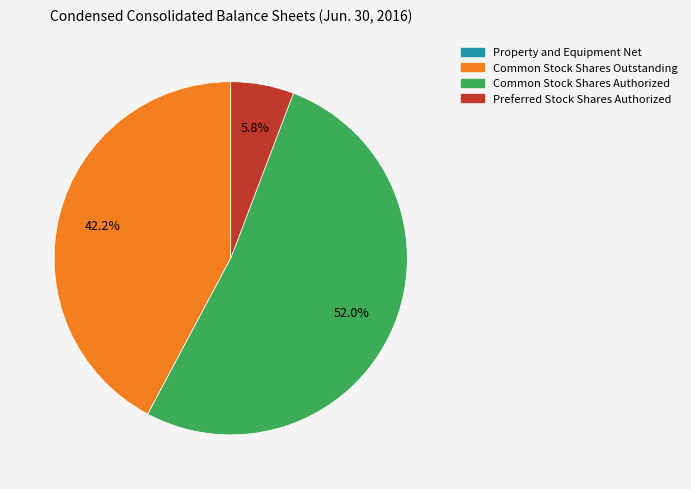

What percentage do Common Stock Shares Outstanding and Preferred Stock Shares Authorized together represent?

48.0%